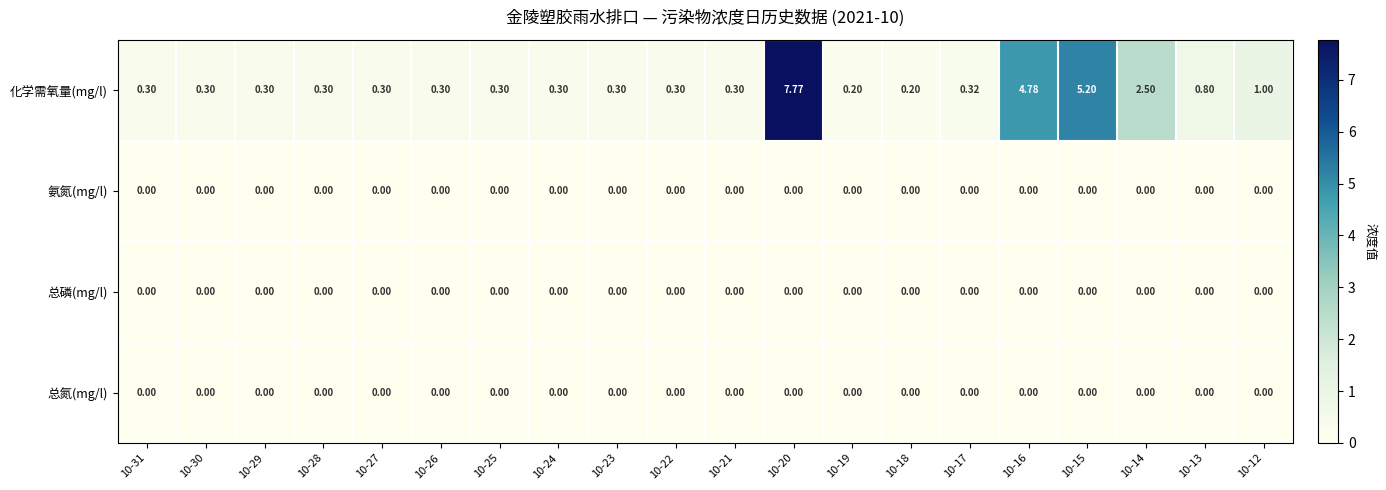

What is the spread (max minus min) of values at 10-18?

0.2